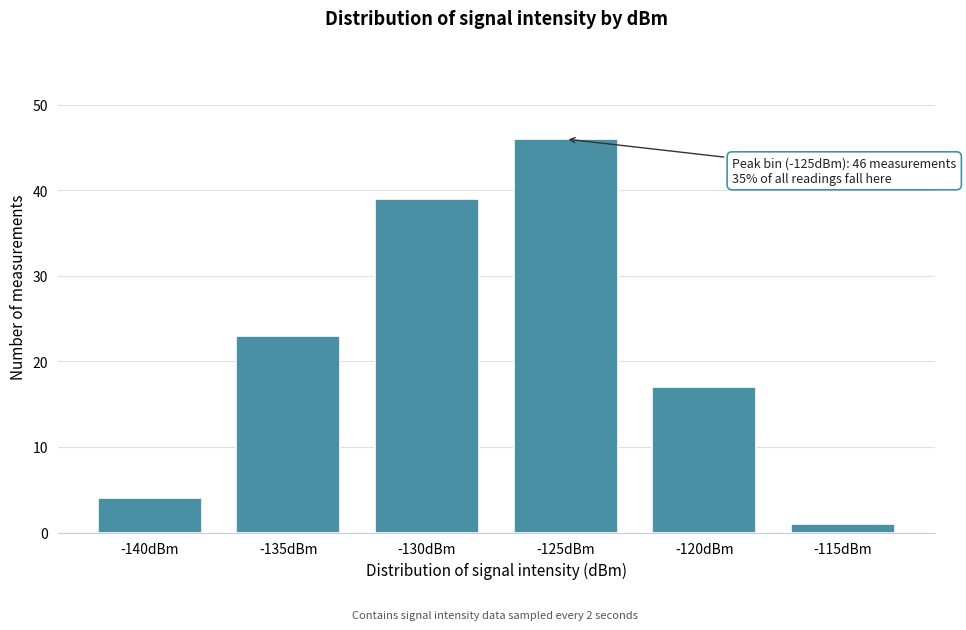

Reading left to right, list all the values displayed in this chart.

4	23	39	46	17	1